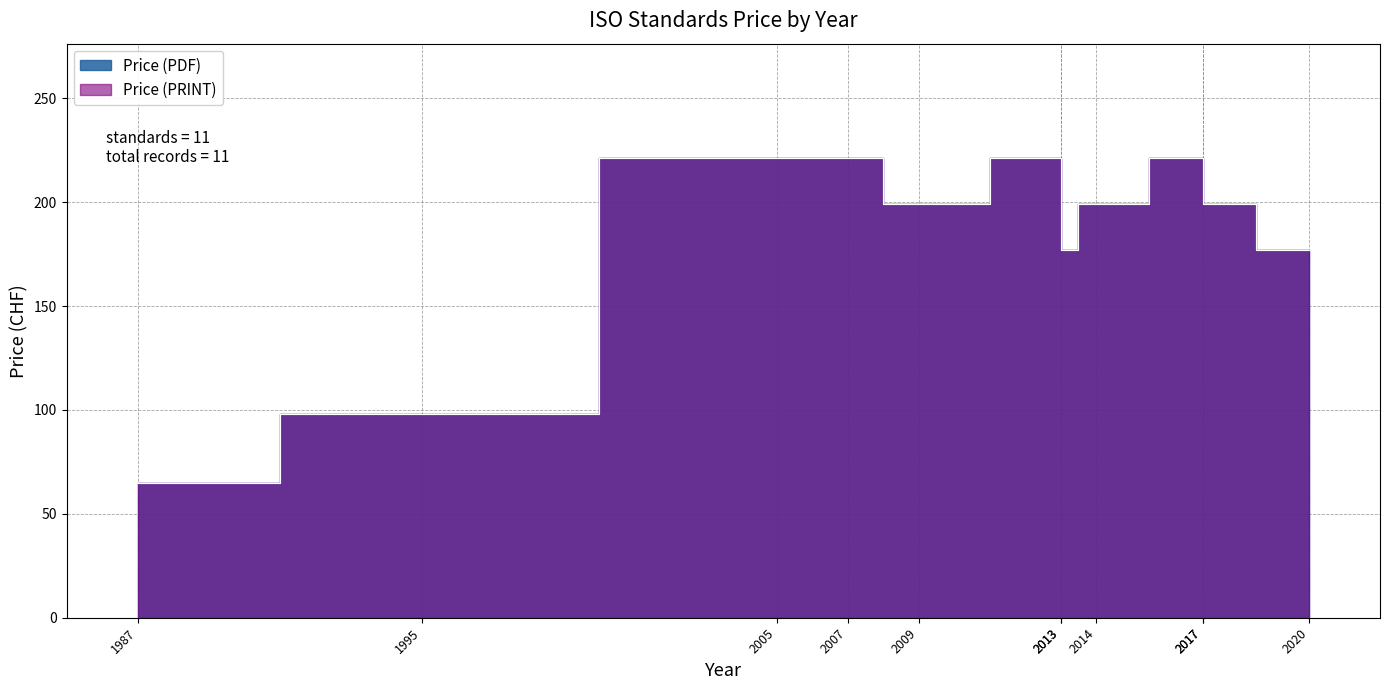

What is the value of the Price (PRINT) point at the 3rd from the left?

221